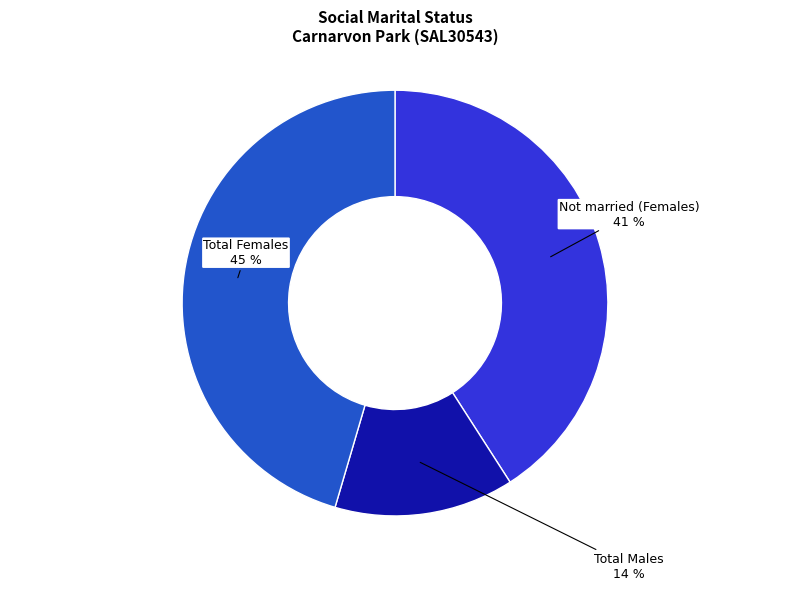

Is there a majority slice in this chart?

No